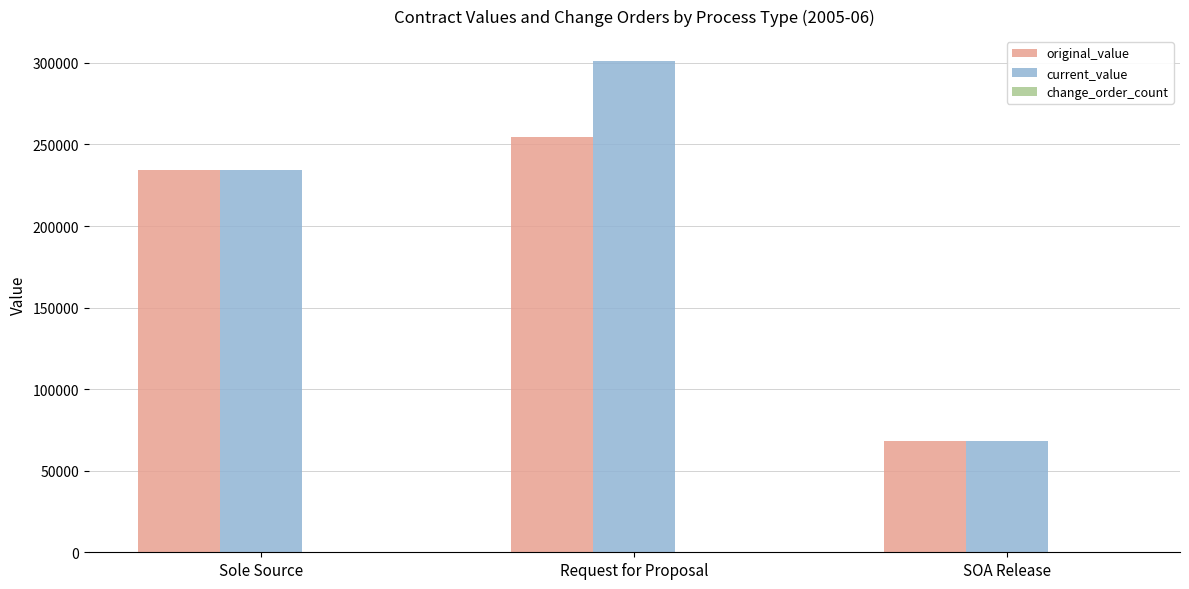

Which series has the largest total across all categories?

current_value